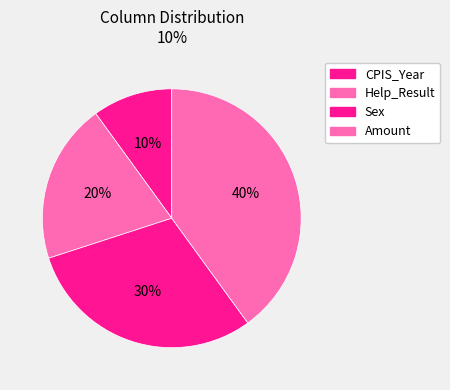

Does Sex account for over 50% of the chart?

No